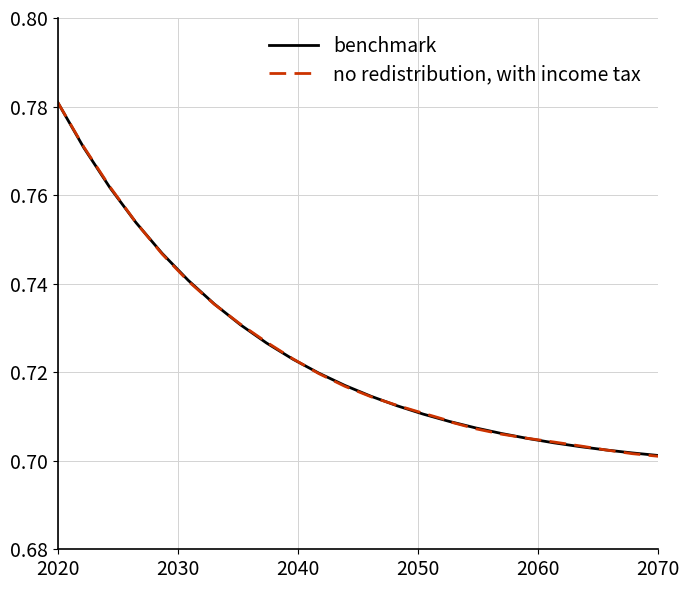

What is the sum of all benchmark values?

18.1